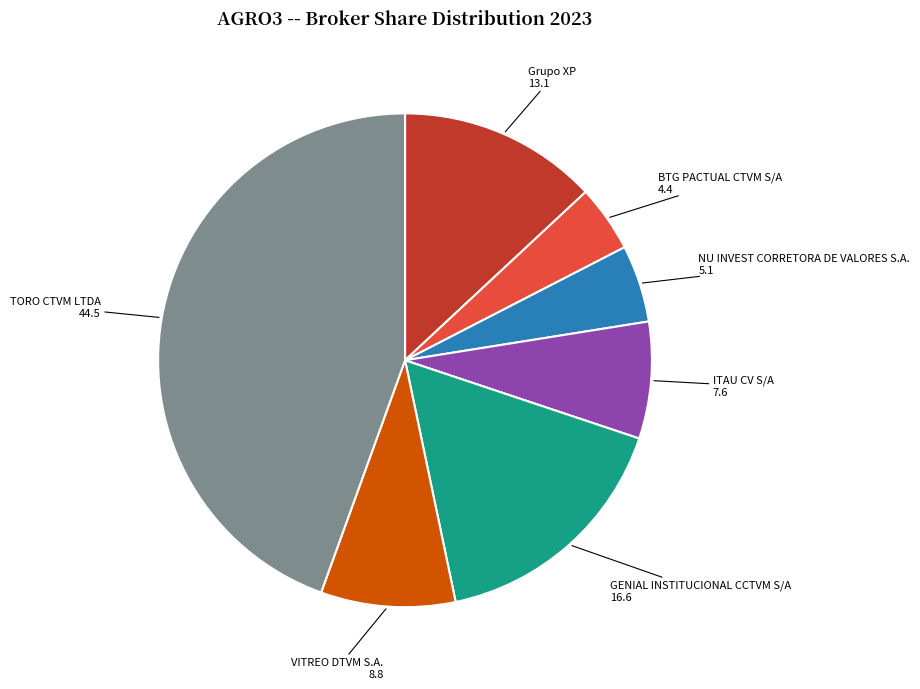

Does TORO CTVM LTDA account for over 50% of the chart?

No